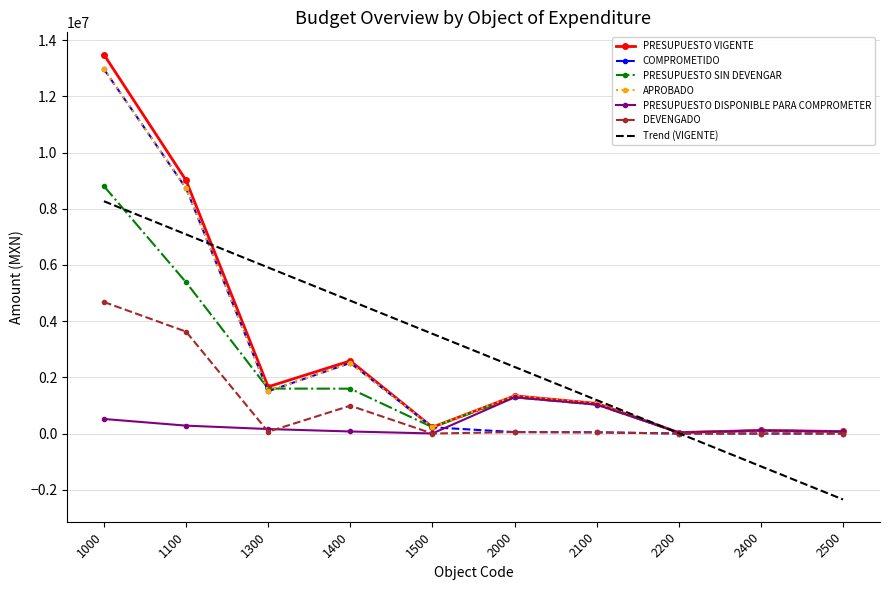

True or false: PRESUPUESTO DISPONIBLE PARA COMPROMETER has a value of 73000.0 at 2500.

True